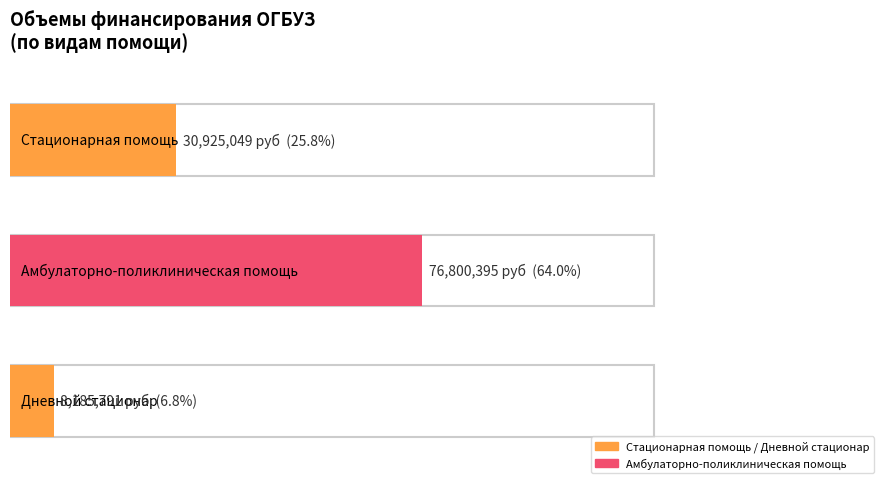

Where is the data nearest to the value 42493093?

Стационарная помощь